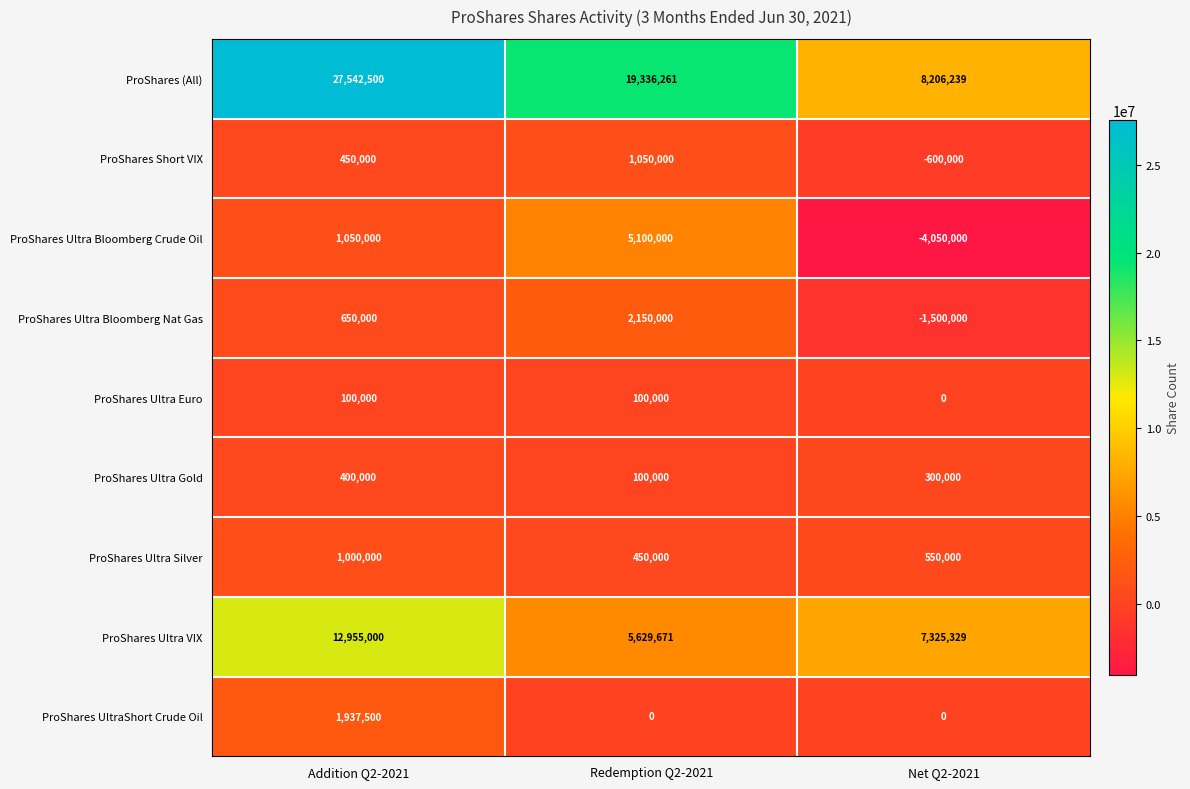

List the series in order of their peak value, lowest first.

ProShares Ultra Euro, ProShares Ultra Gold, ProShares Ultra Silver, ProShares Short VIX, ProShares UltraShort Crude Oil, ProShares Ultra Bloomberg Nat Gas, ProShares Ultra Bloomberg Crude Oil, ProShares Ultra VIX, ProShares (All)